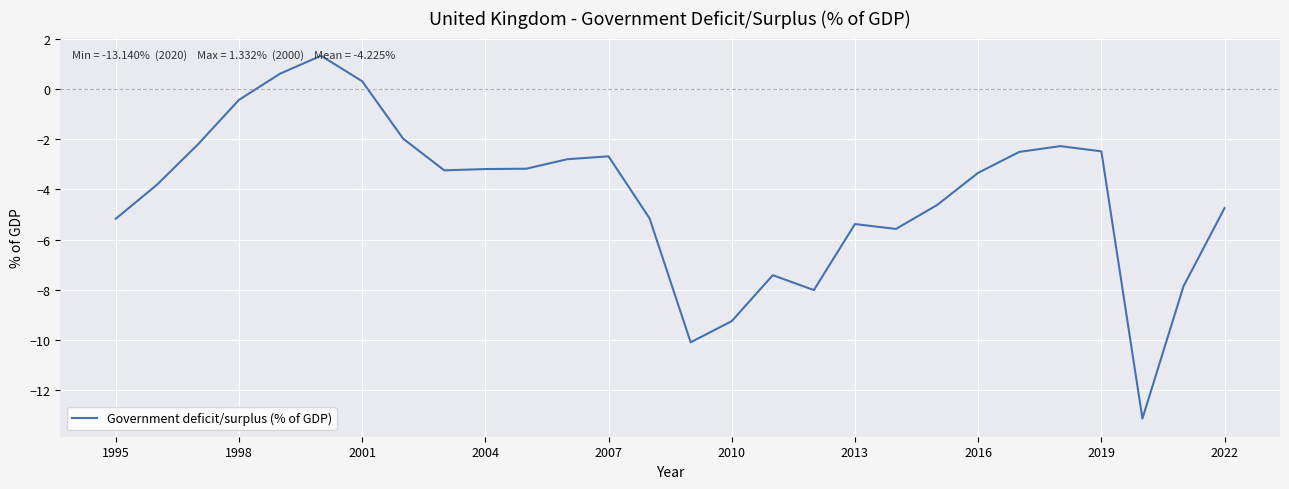

What is the difference between the maximum and minimum values?

14.5